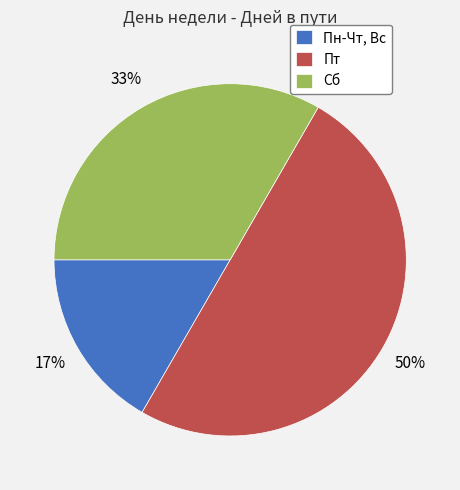

How many segments does this pie chart have?

3